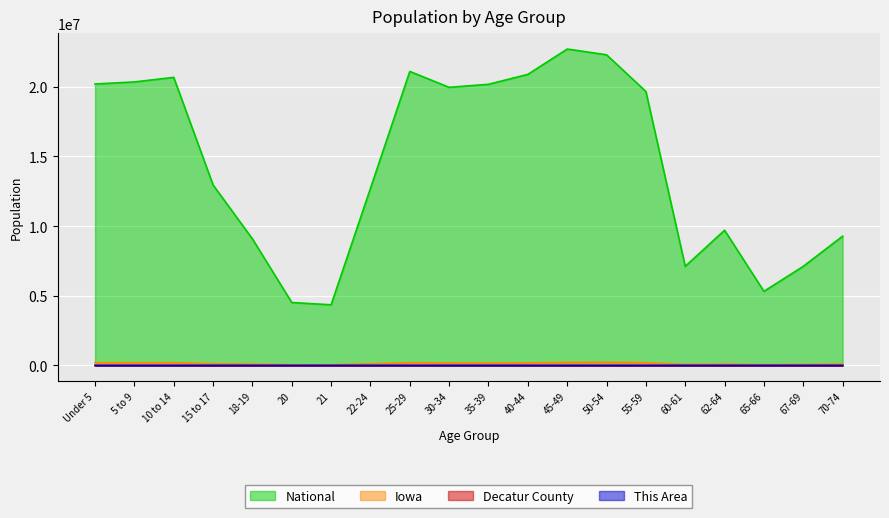

True or false: This Area and Decatur County intersect in this chart.

False